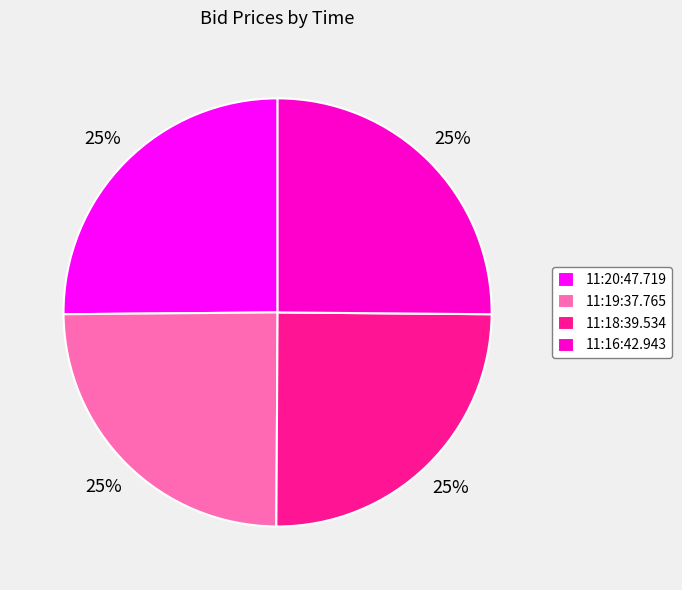

Is it true that 11:18:39.534 is 25% of the pie?

True